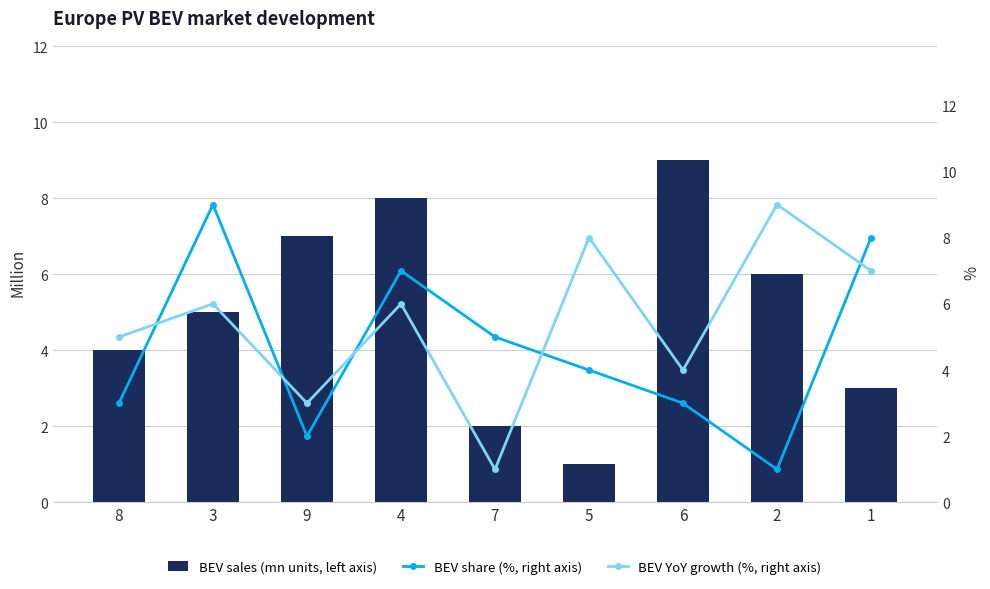

Rank the series at 9 from lowest to highest value.

BEV share (%, right axis), BEV YoY growth (%, right axis), BEV sales (mn units, left axis)